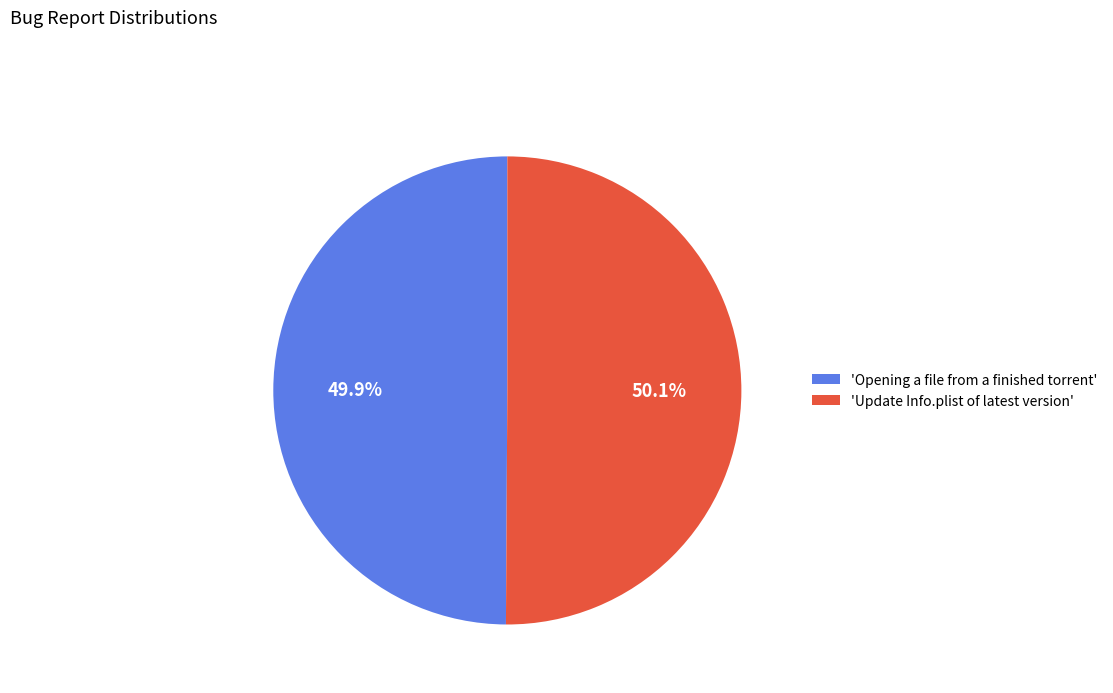

What percentage is NOT represented by 'Update Info.plist of latest version'?

49.9%